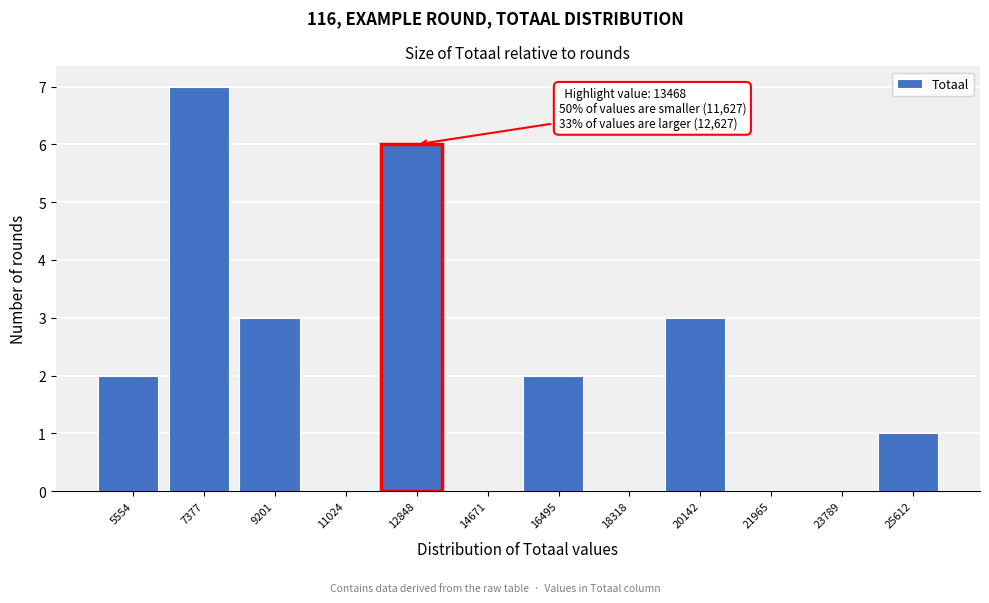

Reading left to right, what are all the values shown in this chart?

5554=2	7377=7	9201=3	11024=0	12848=6	14671=0	16495=2	18318=0	20142=3	21965=0	23789=0	25612=1